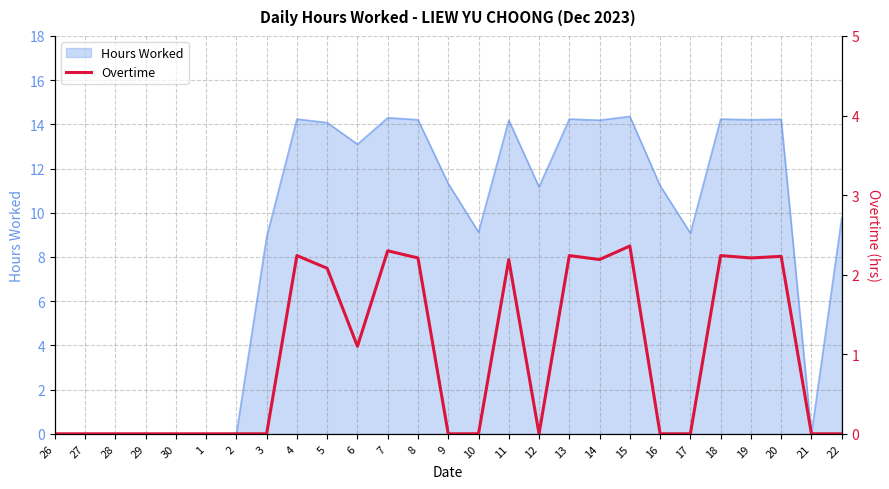

The value of Hours Worked at 10 is 9.1. True or false?

True